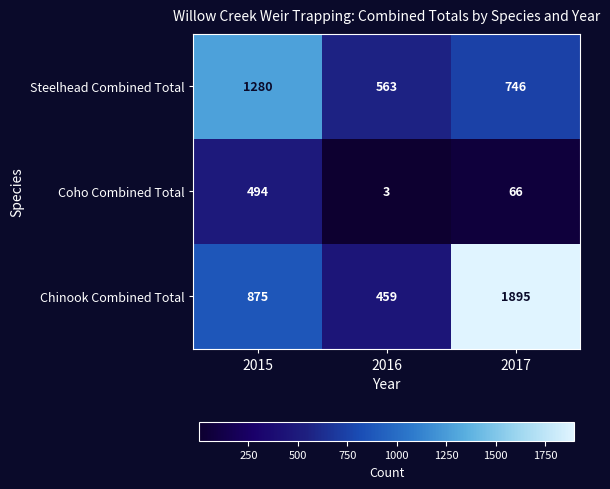

What is the smallest value displayed?

3